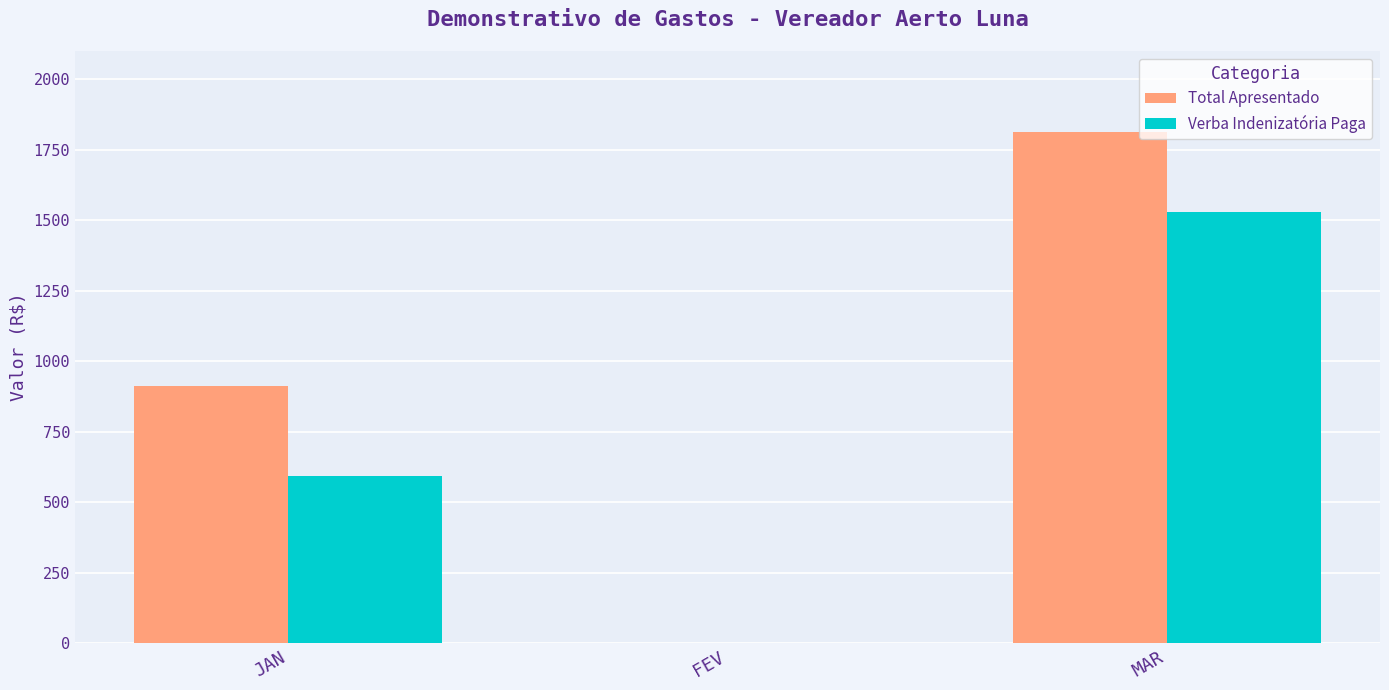

Which series changed the most between JAN and FEV?

Total Apresentado